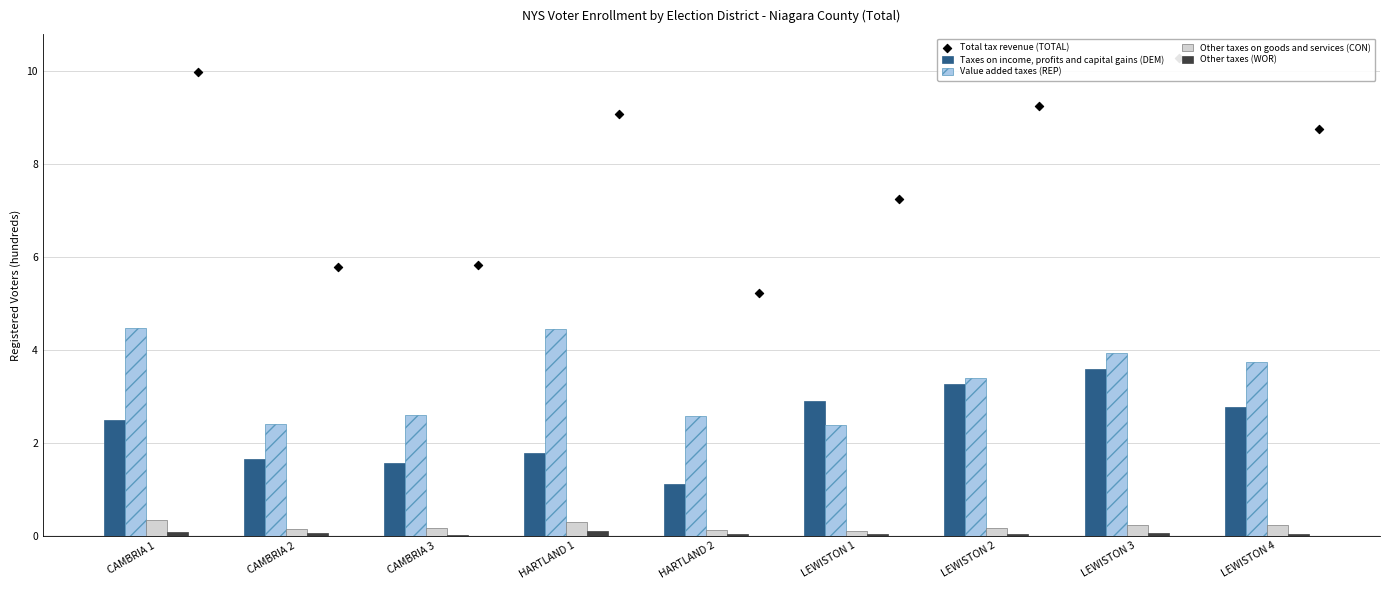

Is the value of Taxes on income, profits and capital gains (DEM) at LEWISTON 2 greater than the value of Value added taxes (REP) at LEWISTON 4?

No